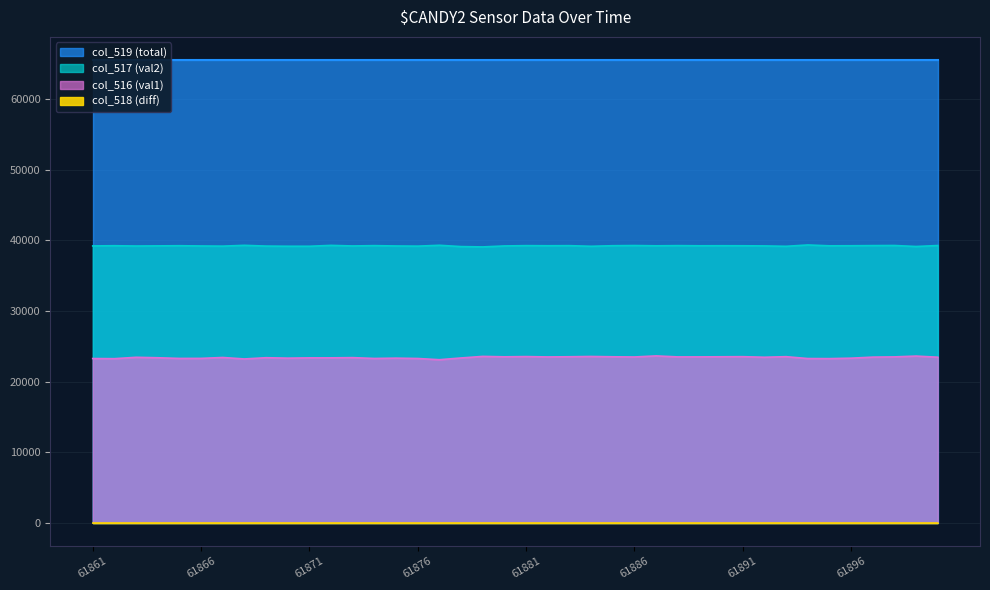

At which category does col_516 (val1) reach its first local valley?

61862